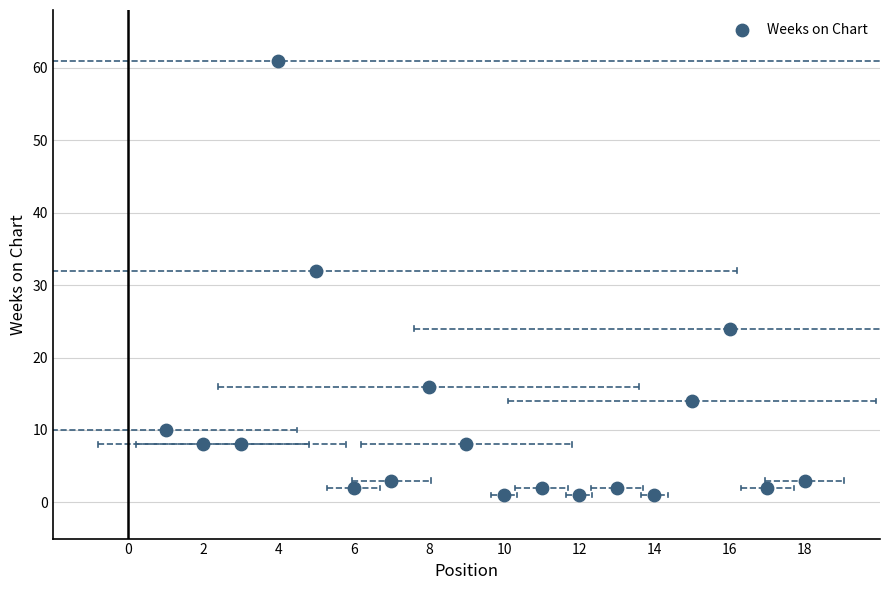

What is the range of Y values (max minus min)?

60